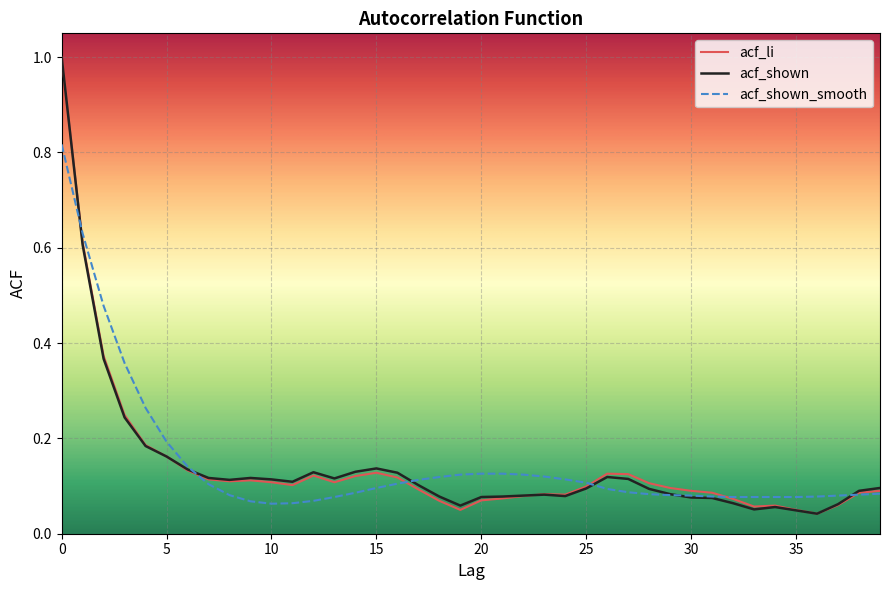

What are all the series names shown in the legend?

acf_li, acf_shown, acf_shown_smooth